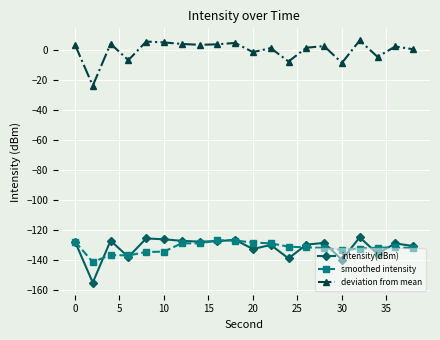

True or false: smoothed intensity has more than 2 interior local peaks.

True